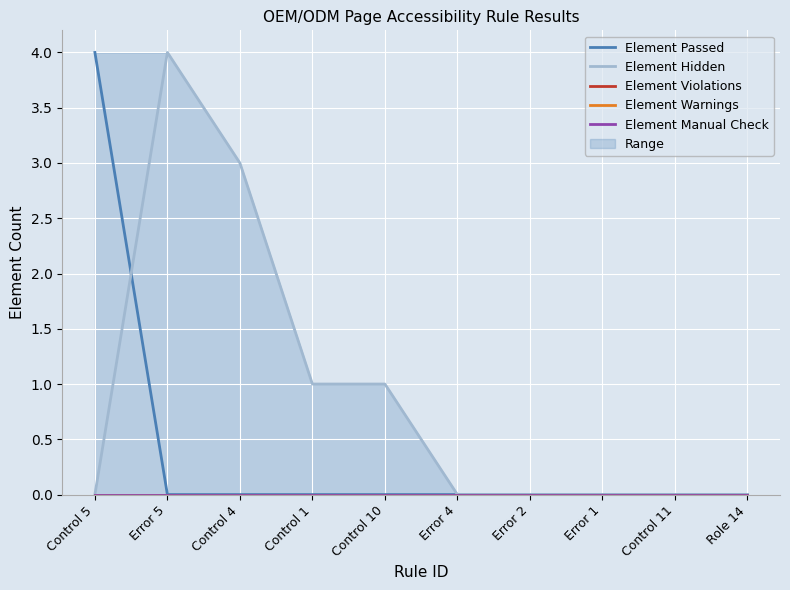

Reading left to right, extract all data points from this chart.

Element Passed: Control 5=4	Error 5=0	Control 4=0	Control 1=0	Control 10=0	Error 4=0	Error 2=0	Error 1=0	Control 11=0	Role 14=0
Element Hidden: Control 5=0	Error 5=4	Control 4=3	Control 1=1	Control 10=1	Error 4=0	Error 2=0	Error 1=0	Control 11=0	Role 14=0
Element Violations: Control 5=0	Error 5=0	Control 4=0	Control 1=0	Control 10=0	Error 4=0	Error 2=0	Error 1=0	Control 11=0	Role 14=0
Element Warnings: Control 5=0	Error 5=0	Control 4=0	Control 1=0	Control 10=0	Error 4=0	Error 2=0	Error 1=0	Control 11=0	Role 14=0
Element Manual Check: Control 5=0	Error 5=0	Control 4=0	Control 1=0	Control 10=0	Error 4=0	Error 2=0	Error 1=0	Control 11=0	Role 14=0